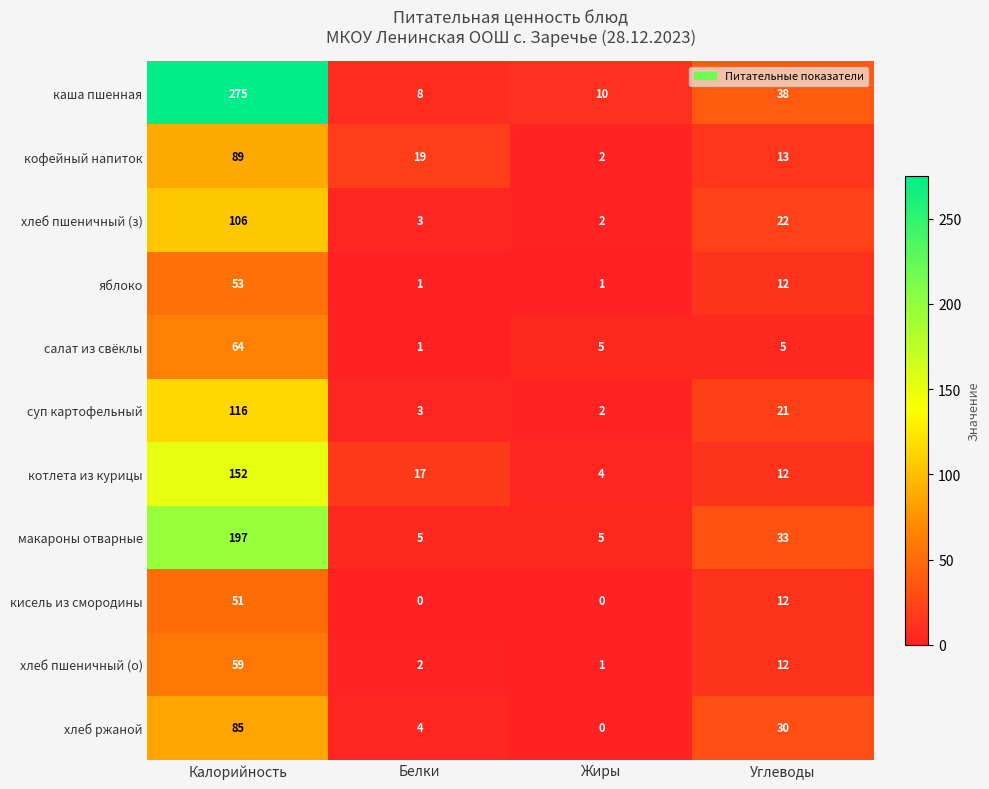

What is the total value across all series at Белки?

63